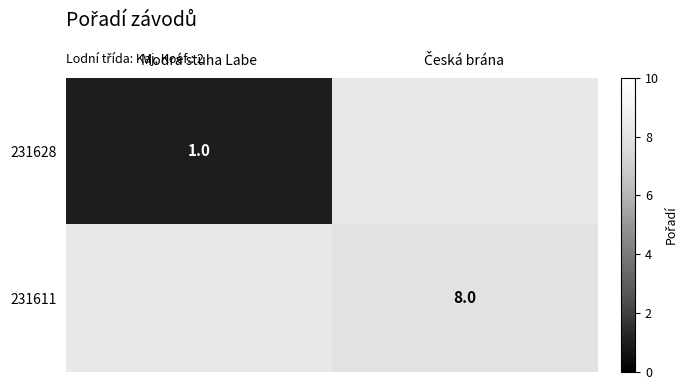

Is it true that 231628 equals 1 at Modrá stuha Labe?

True